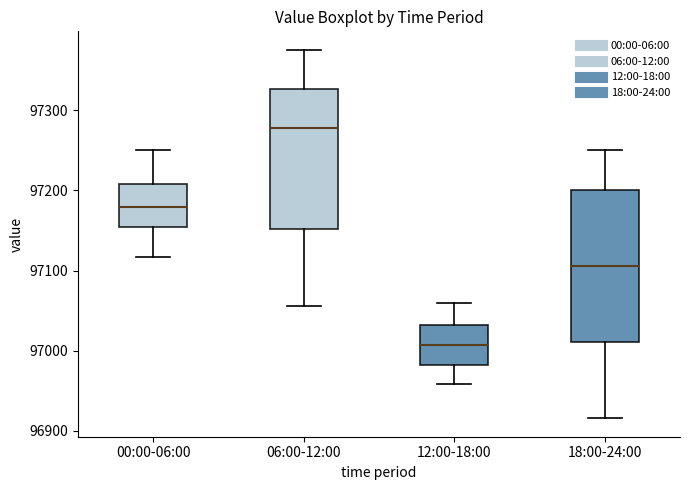

Reading left to right, transcribe this box plot: for each box, give where its median line is, the range the box spans, and where its two whiskers end, as read against the y-axis. The values are not printed on the chart, so give them approximately, as read against the axis.

00:00-06:00: median 97180, box 97150 to 97210, whiskers 97120 to 97250
06:00-12:00: median 97280, box 97150 to 97330, whiskers 97060 to 97380
12:00-18:00: median 97010, box 96980 to 97030, whiskers 96960 to 97060
18:00-24:00: median 97110, box 97010 to 97200, whiskers 96920 to 97250